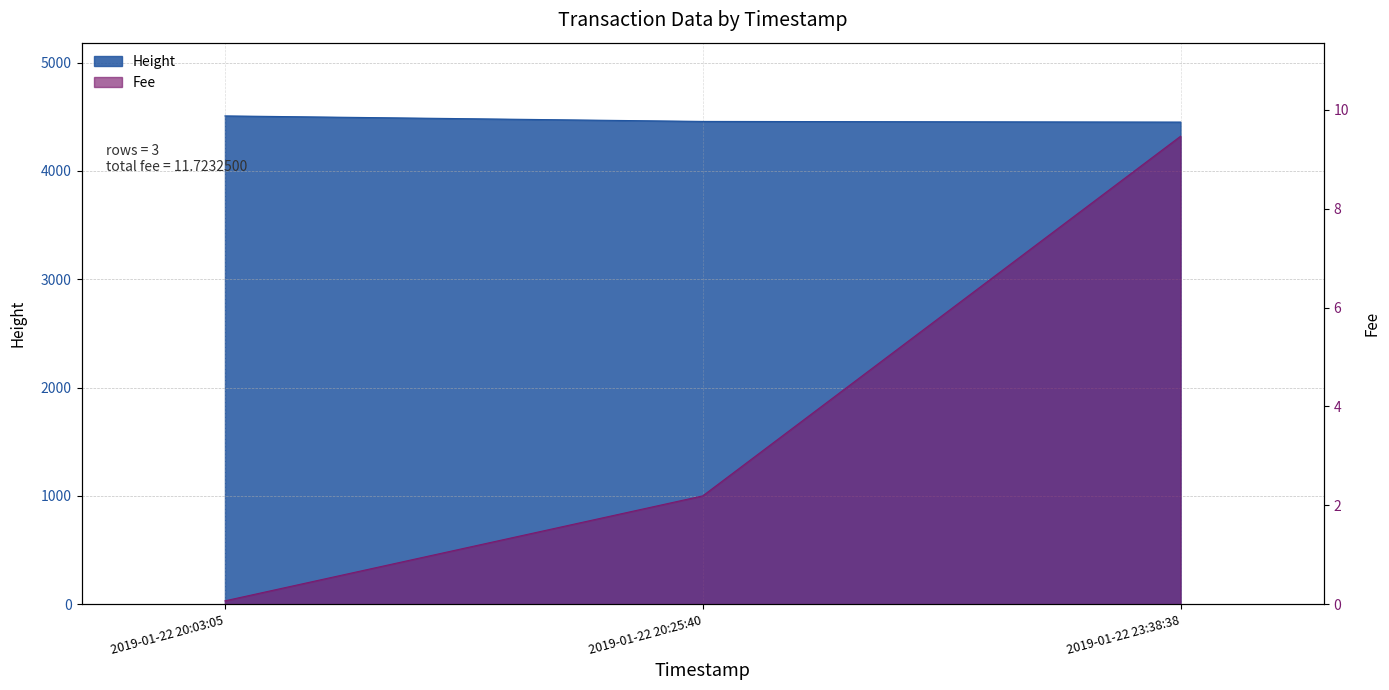

Rank the categories by Height value from lowest to highest.

2019-01-22 23:38:38, 2019-01-22 20:25:40, 2019-01-22 20:03:05